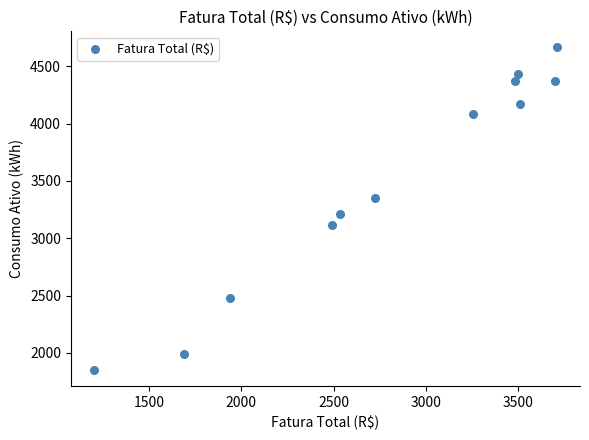

What is the average Y value?

3508